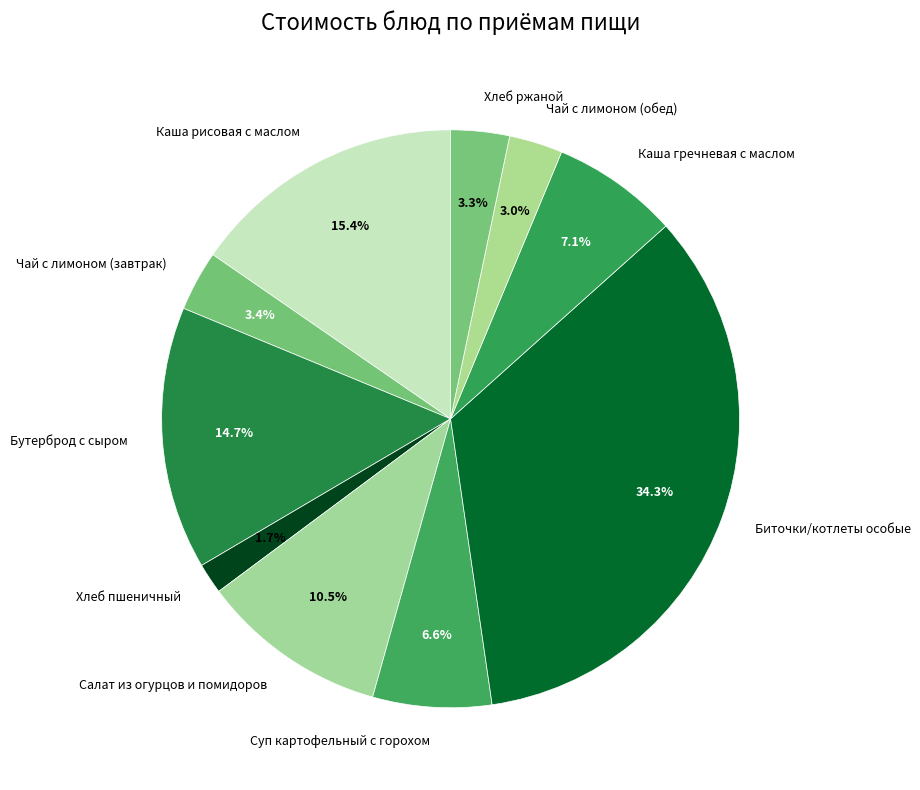

Approximately how many times larger is the value at Хлеб пшеничный compared to Чай с лимоном (завтрак)?

0.5